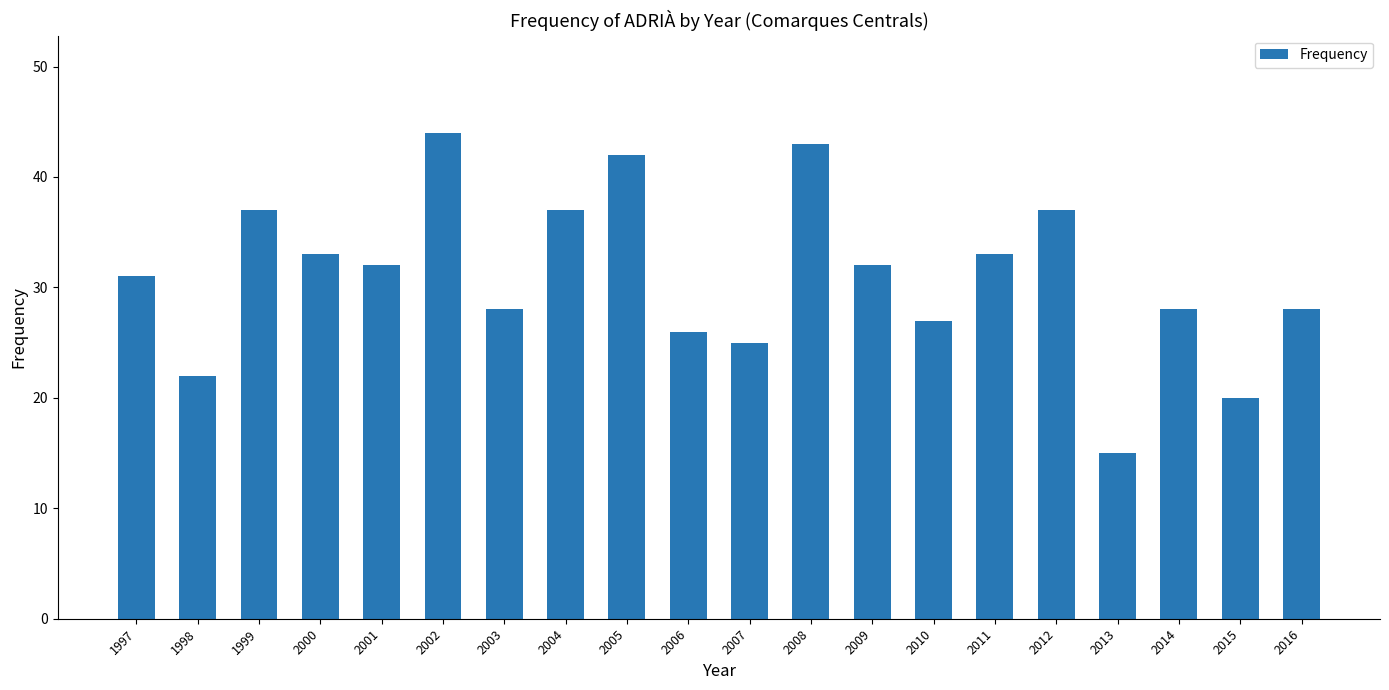

Which label corresponds to the smallest value in the chart?

2013